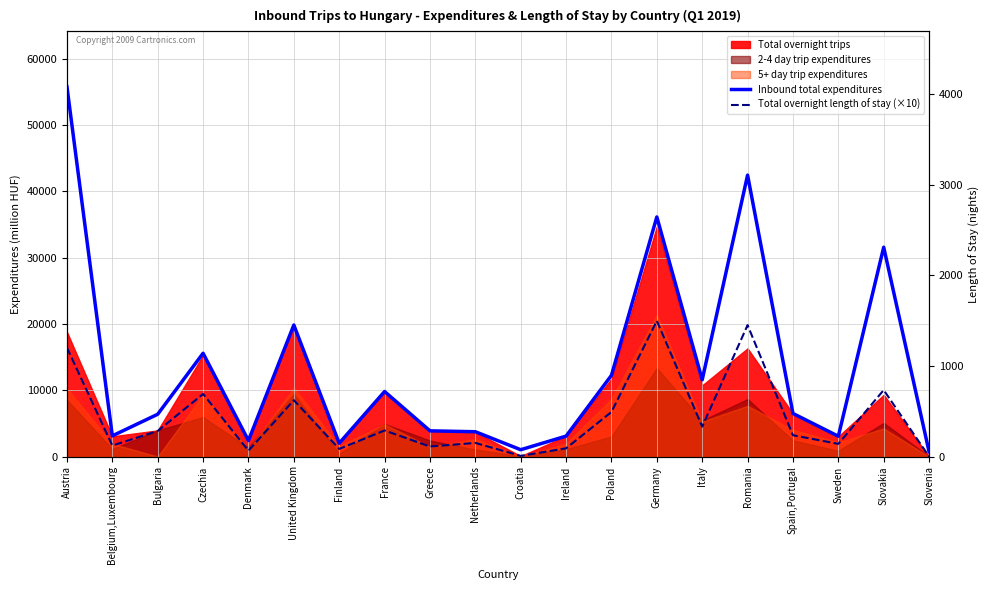

Is it true that Inbound total length of stay equals 266 at Sweden?

False